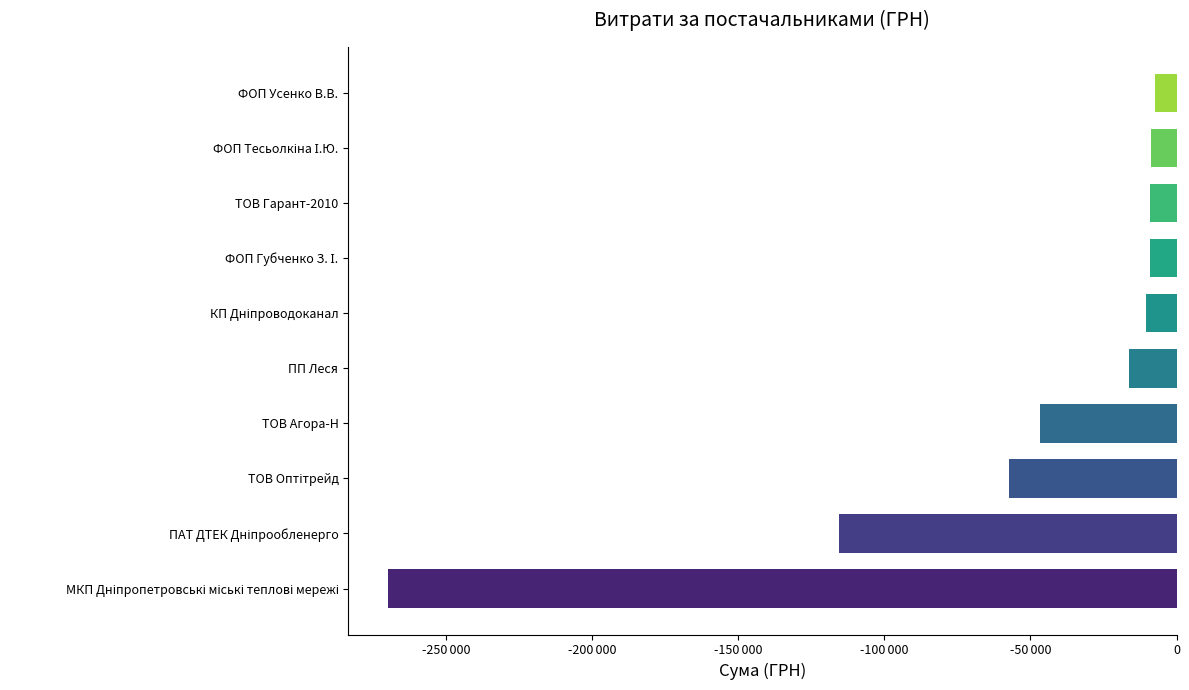

Are the bars horizontal?

Yes